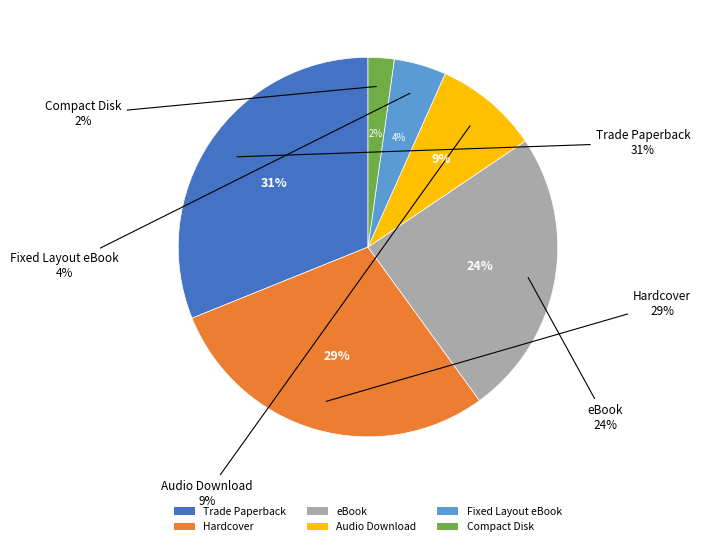

Between Fixed Layout eBook and Compact Disk, which is larger?

Fixed Layout eBook